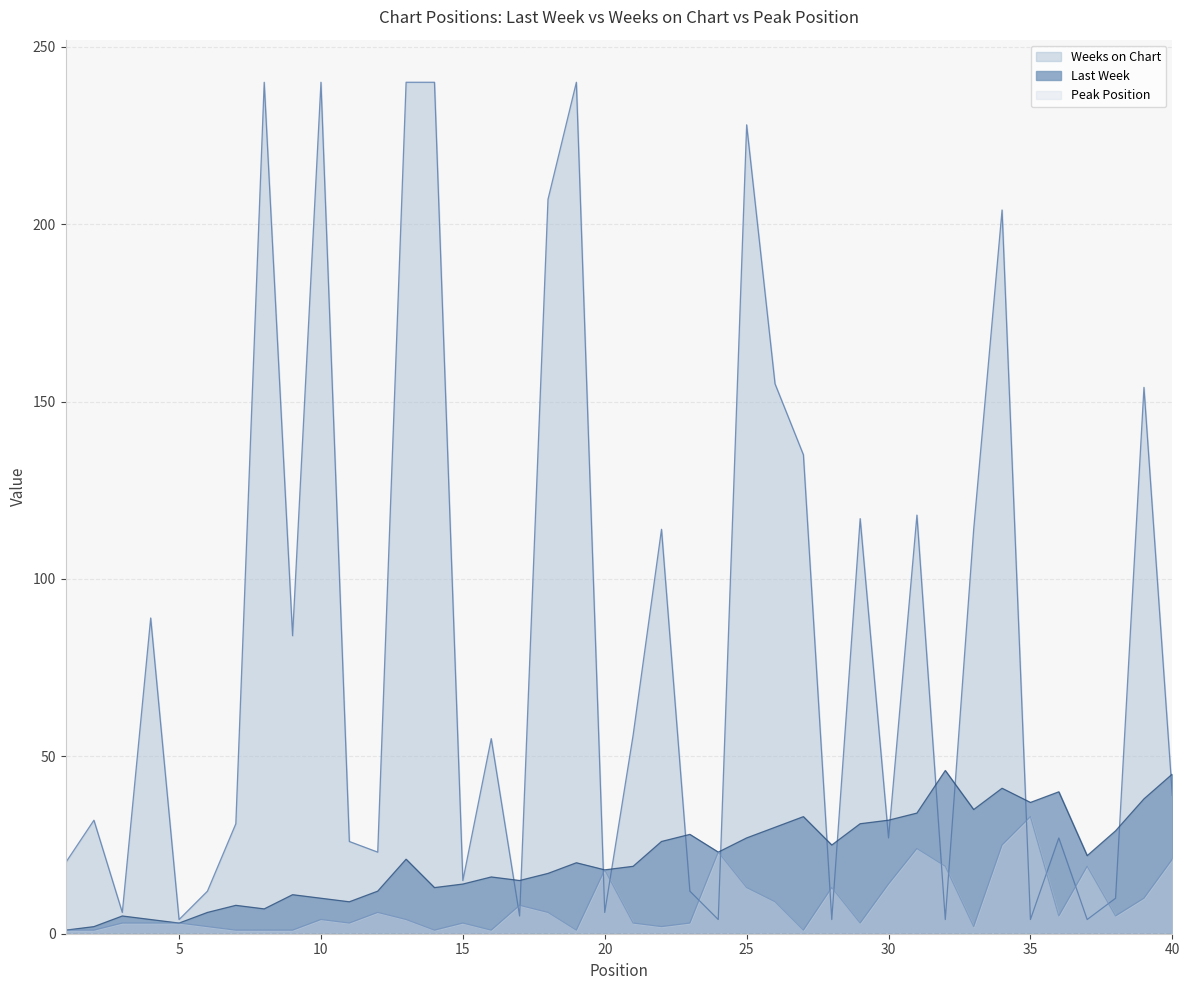

How many series are shown in this chart?

3